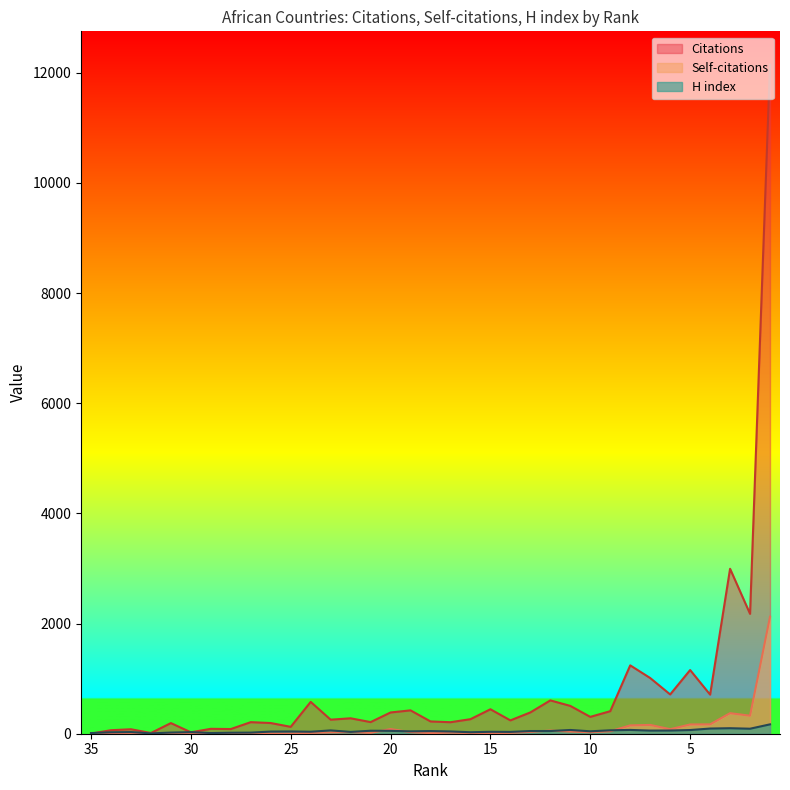

Reading left to right, extract all data points from this chart.

Citations: 2	64	81	13	193	26	89	85	210	194	125	578	255	280	211	386	424	223	209	264	444	242	387	605	505	306	409	1241	1011	713	1156	710	2994	2176	12143
Self-citations: 0	2	2	0	1	4	1	7	11	5	4	15	24	28	16	85	28	11	20	12	12	16	33	58	39	27	45	151	160	82	168	170	373	327	2124
H index: 12	26	30	6	21	29	12	18	20	39	41	36	60	33	54	52	43	48	41	27	35	33	49	49	68	44	62	69	57	58	67	94	100	91	170